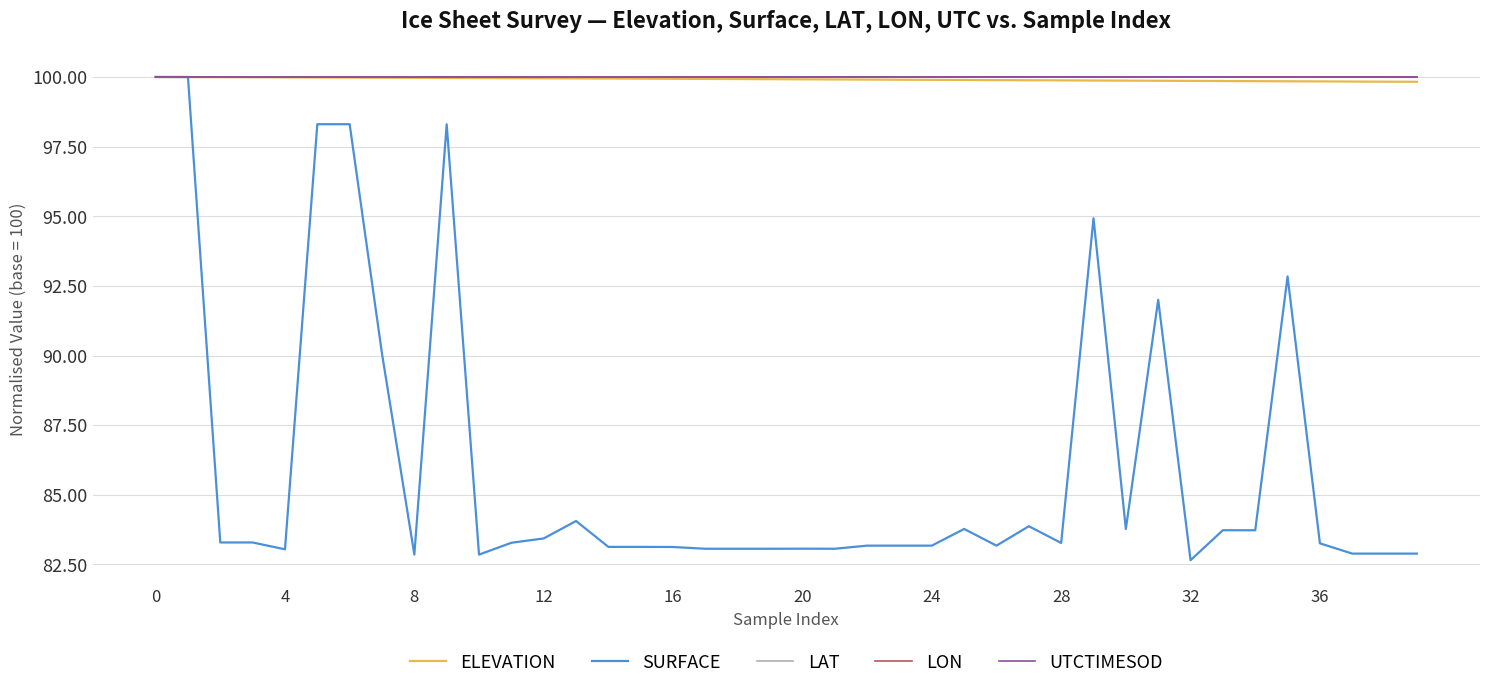

What is the minimum value shown in the chart?

82.7